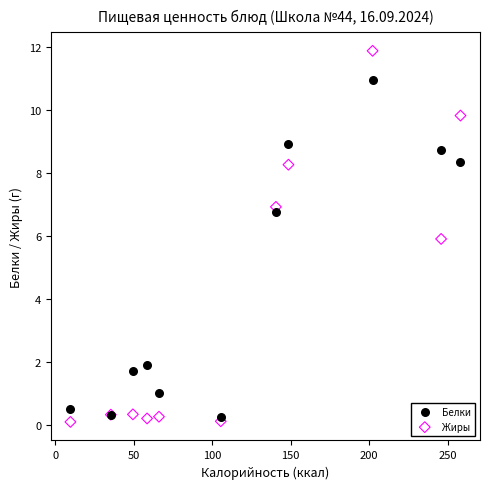

What are all the series names shown in the legend?

Белки, Жиры